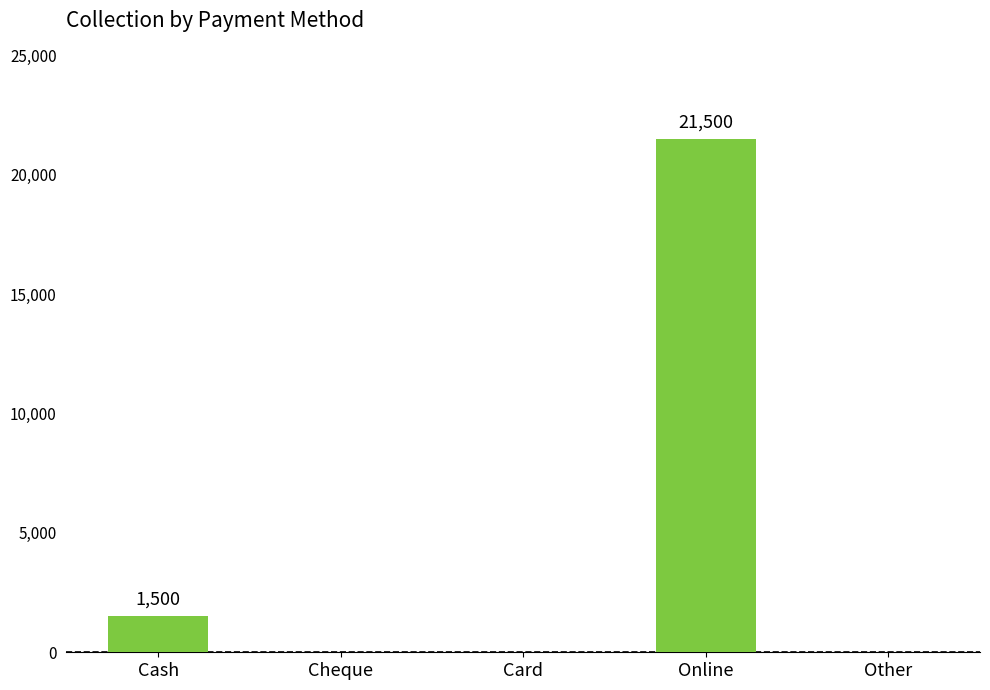

Which has a higher value, Cash or Other?

Cash